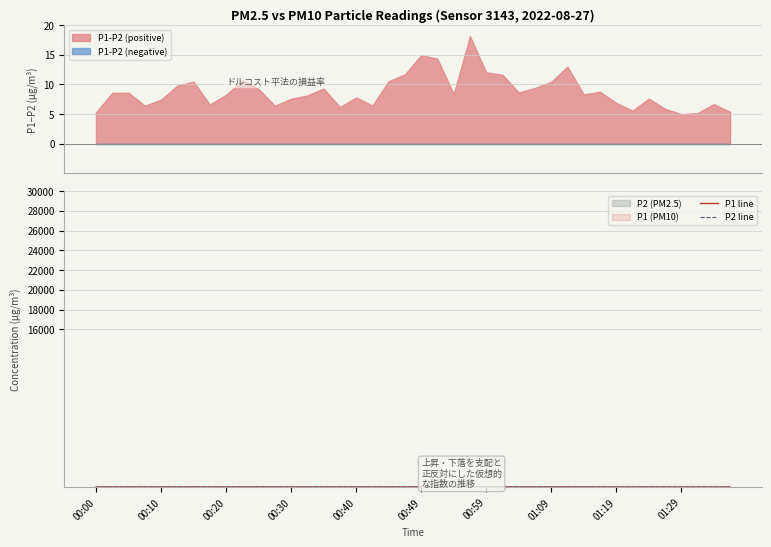

How many lines are shown in the chart?

2